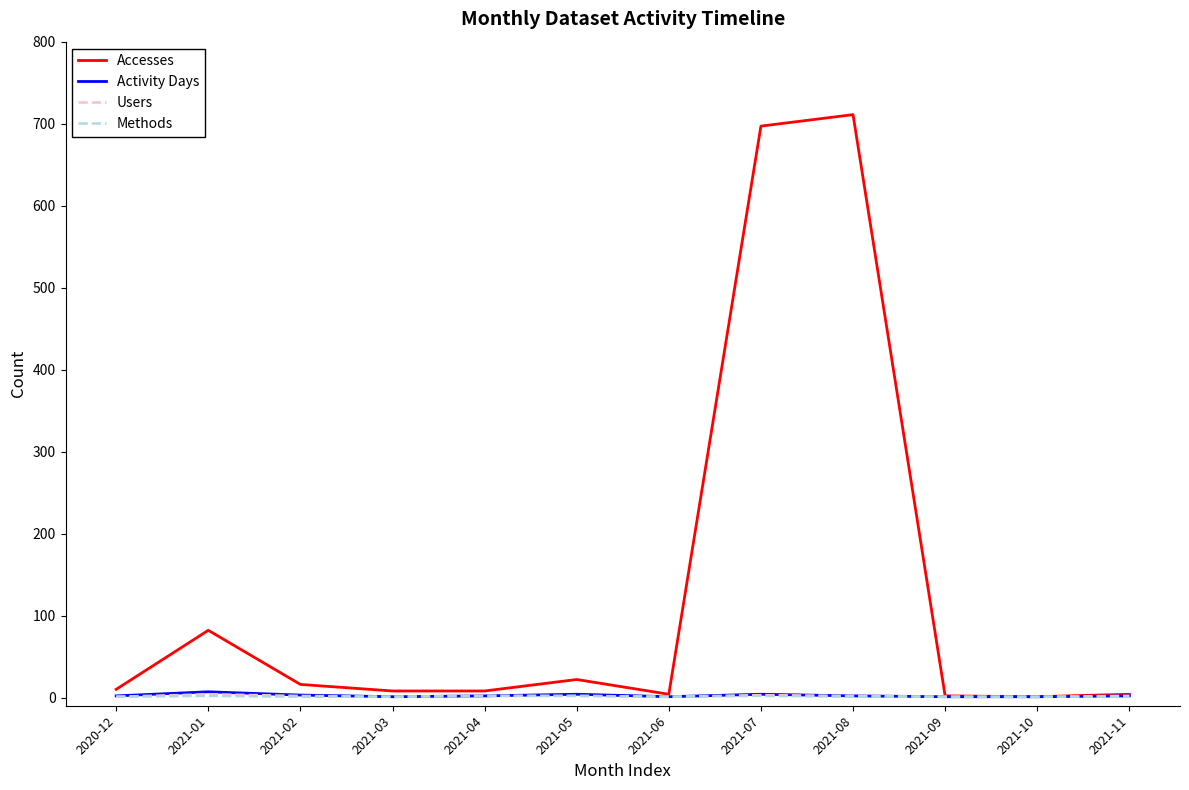

Which series has the largest range (max minus min)?

Accesses